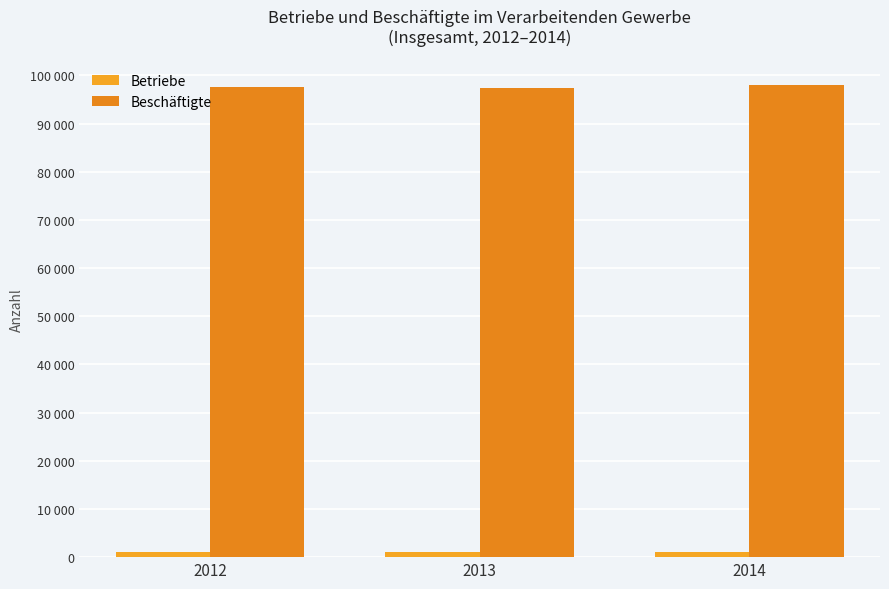

Rank the series by their average value, from highest to lowest.

Beschäftigte, Betriebe